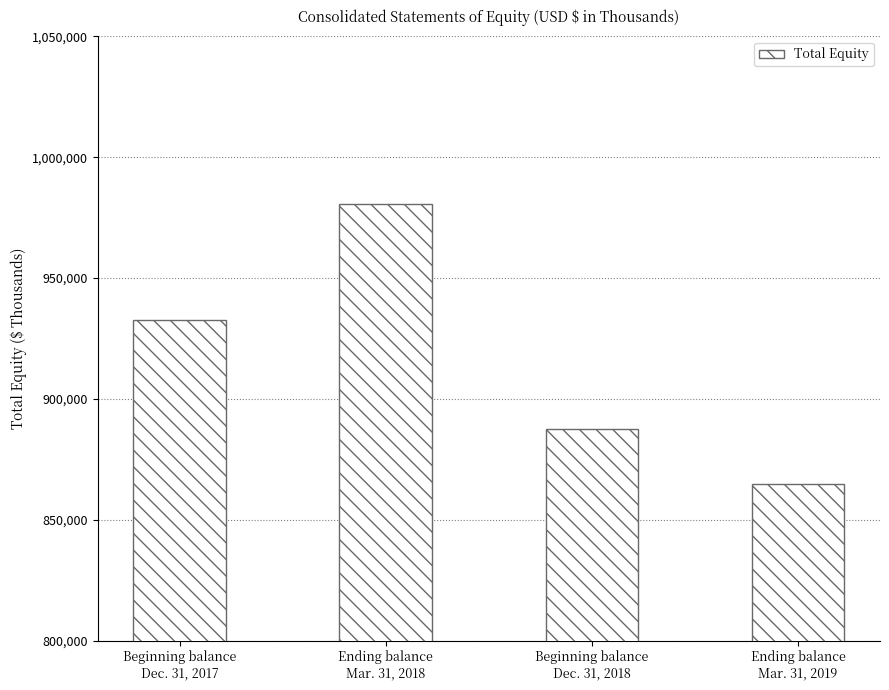

What is the difference between the values at Beginning balance
Dec. 31, 2017 and Ending balance
Mar. 31, 2018?

48219